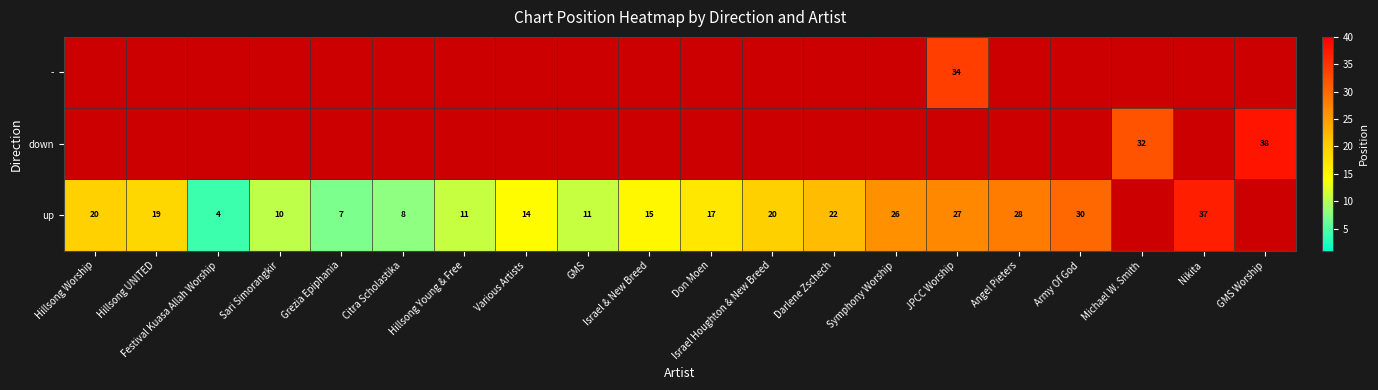

Is the value of up at Michael W. Smith greater than the value of - at Army Of God?

No